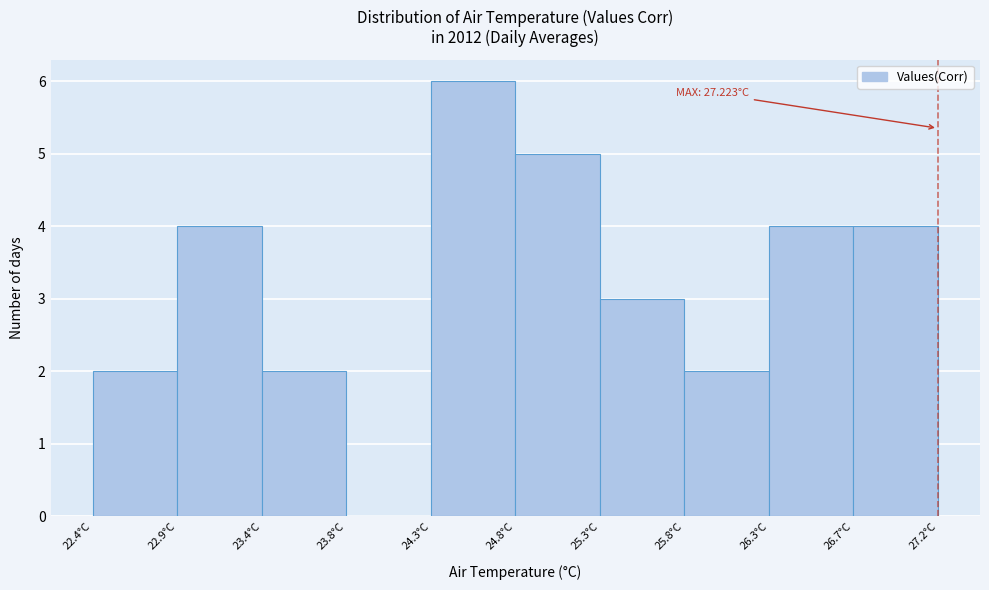

Over which range of the x-axis is the bar tallest?

24.30 to 24.80